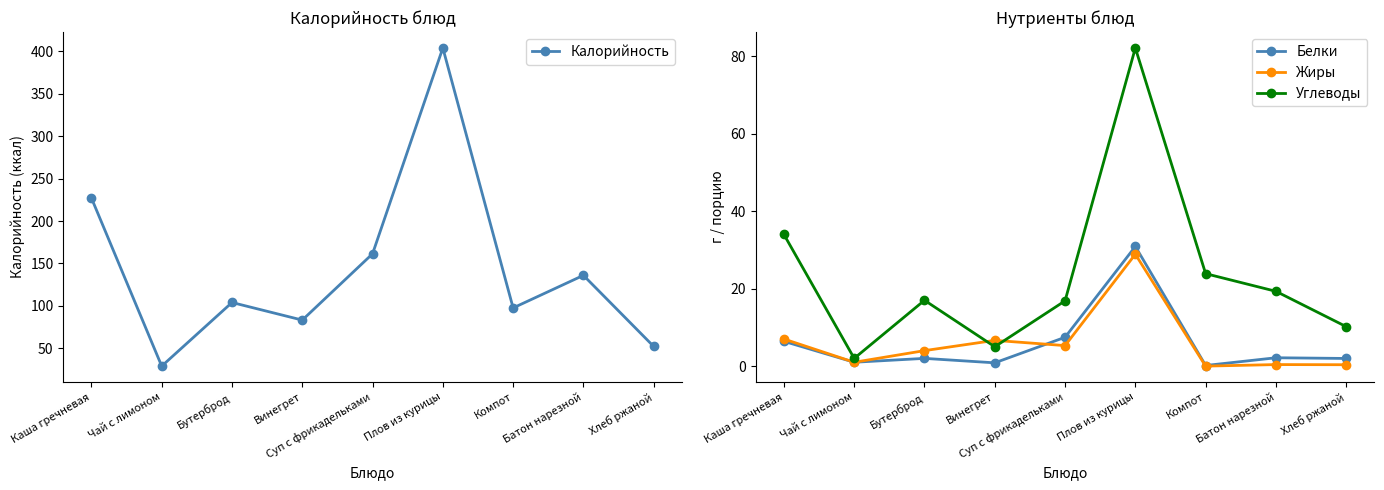

What is the spread (max minus min) of values at Винегрет?

82.4